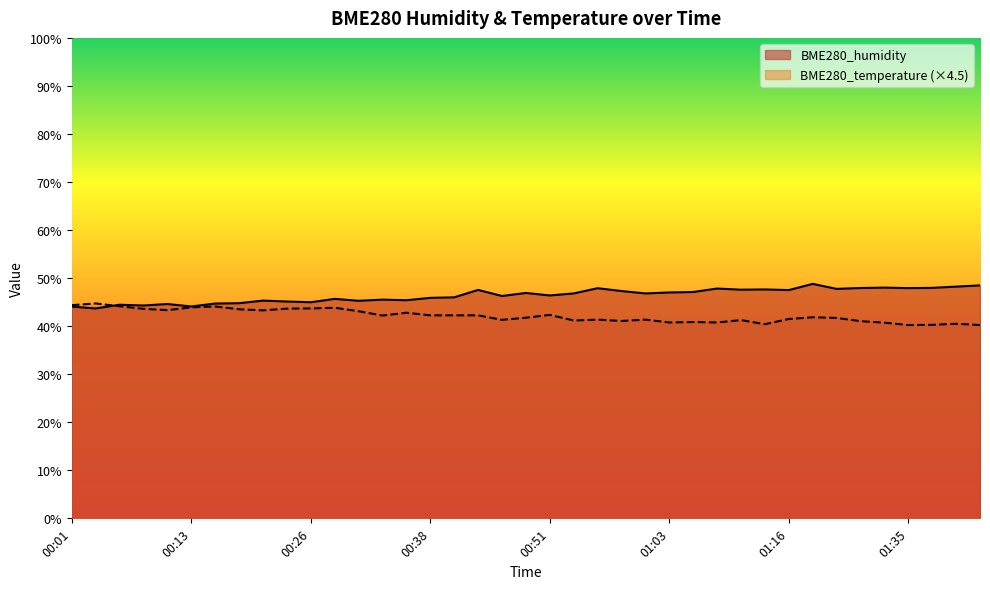

What is the label of the 37th point from the right?

00:06